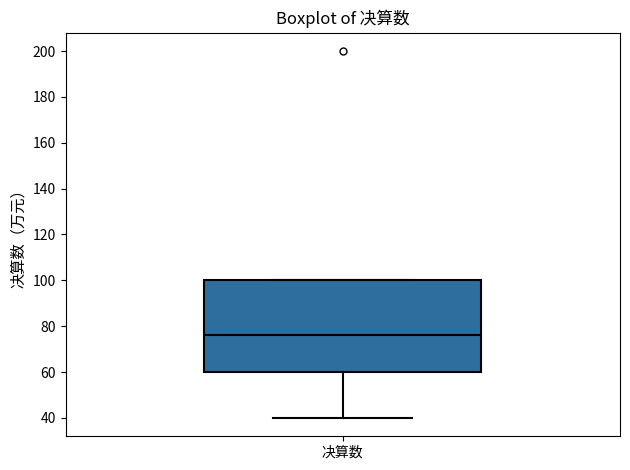

Where is the lower edge of the box for 决算数 on the y-axis? The values are not printed on the chart, so give them approximately, as read against the axis.

60